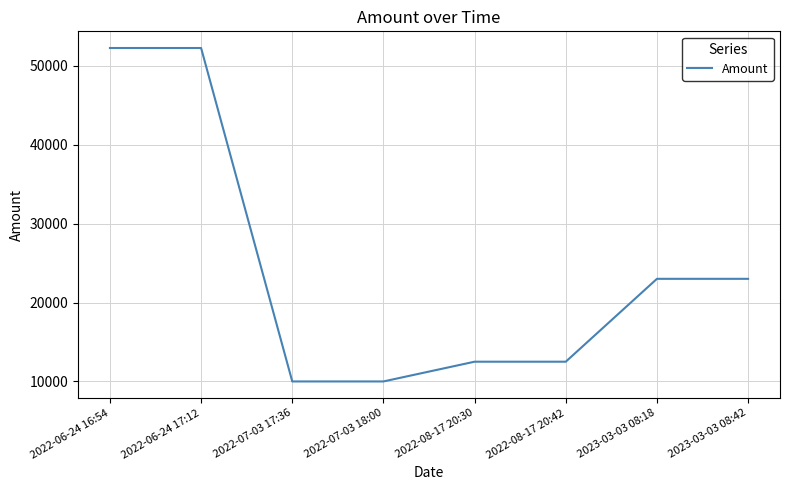

At which label does the data first exceed 22999?

2022-06-24 16:54